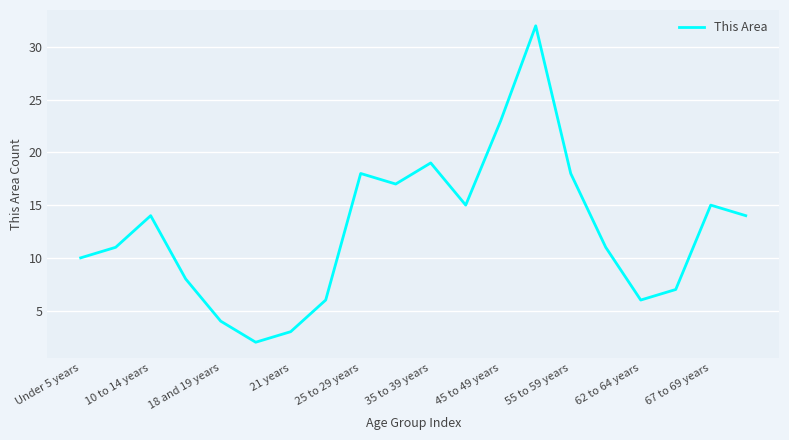

What is the greatest value displayed?

32